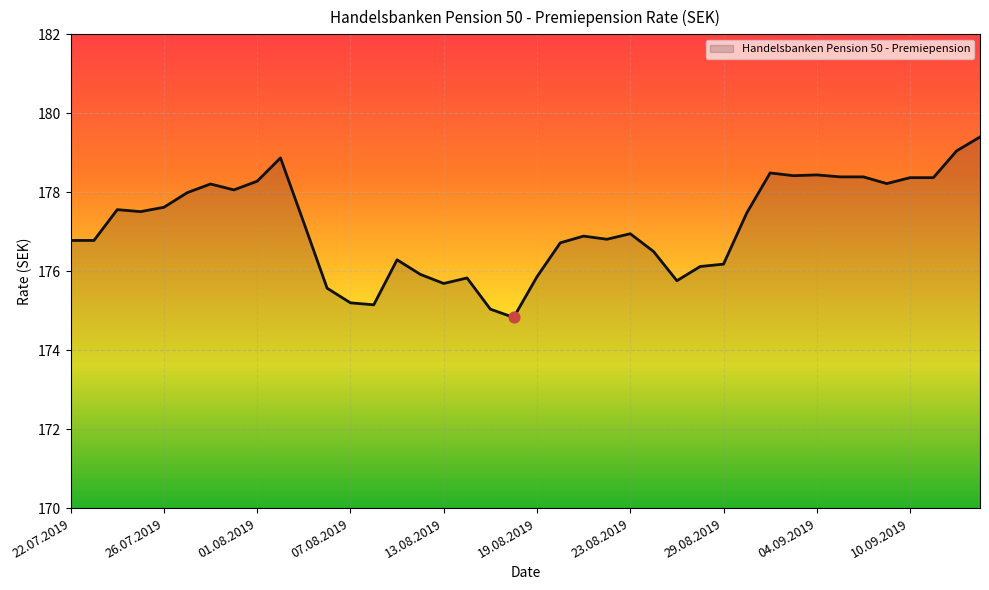

What is the maximum value shown in the chart?

179.4